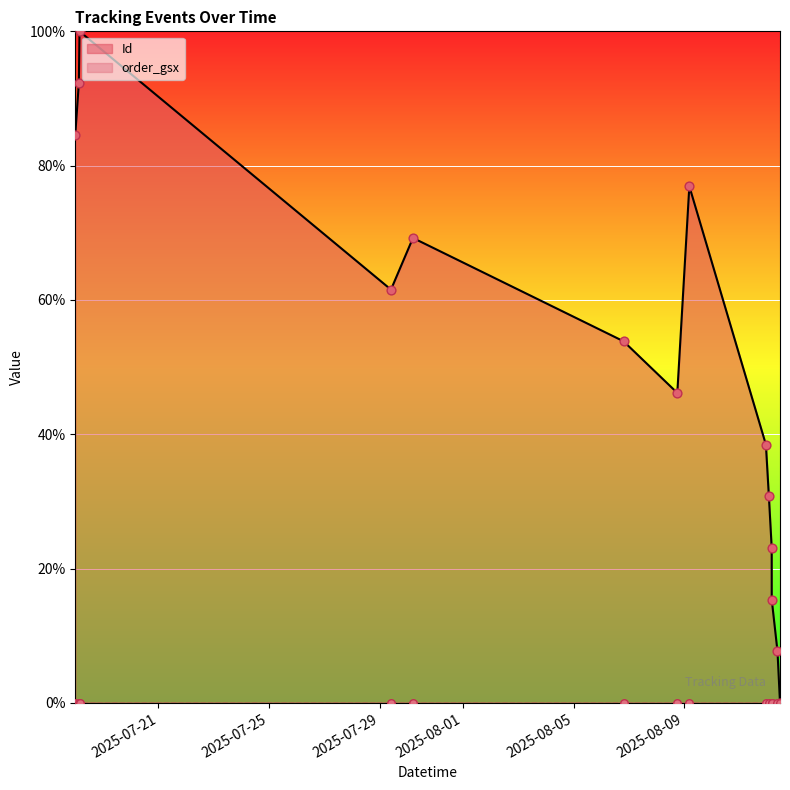

Which has a higher value, 2025-08-06 19:17:00 or 2025-08-11 22:42:00?

2025-08-06 19:17:00